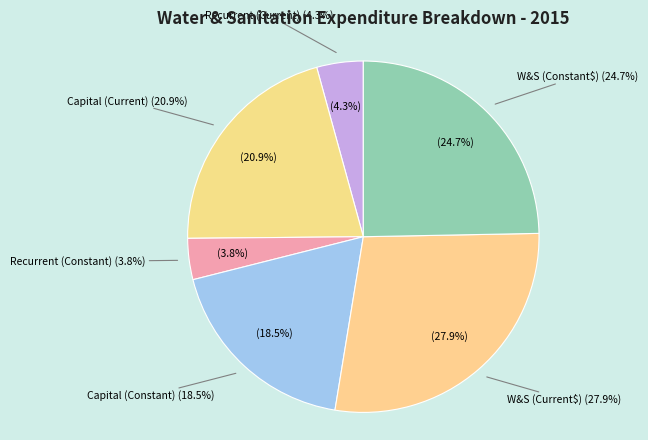

Which category has the biggest portion of the pie?

Water & Sanitation expenditure (Current_dollar)